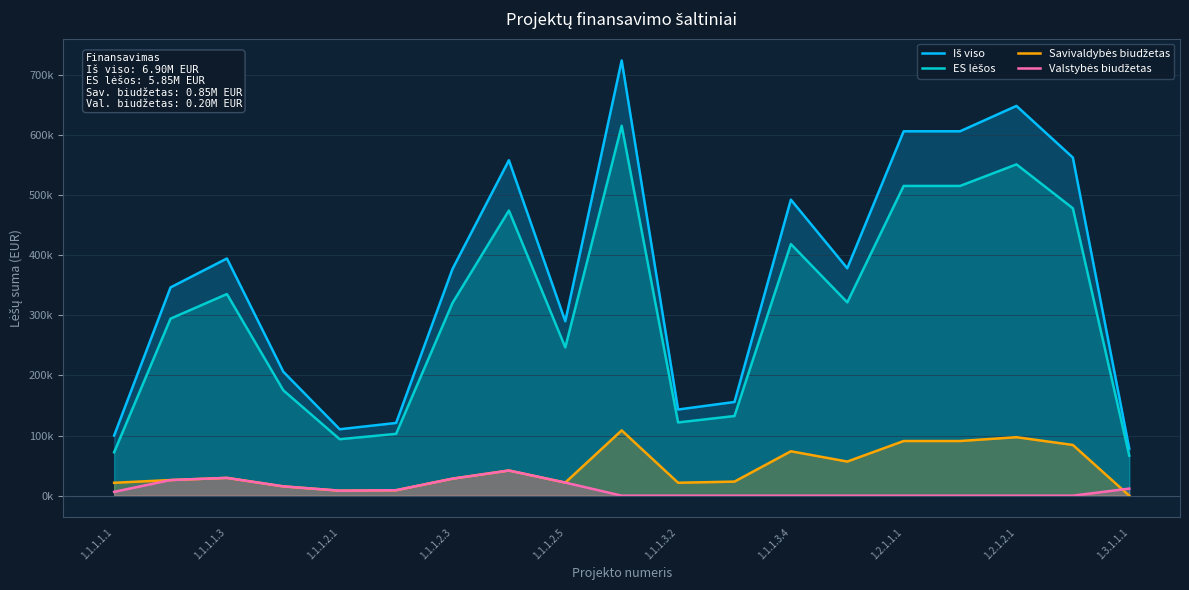

Is it true that ES lėšos equals 515140.8 at 1.2.1.1.1?

True